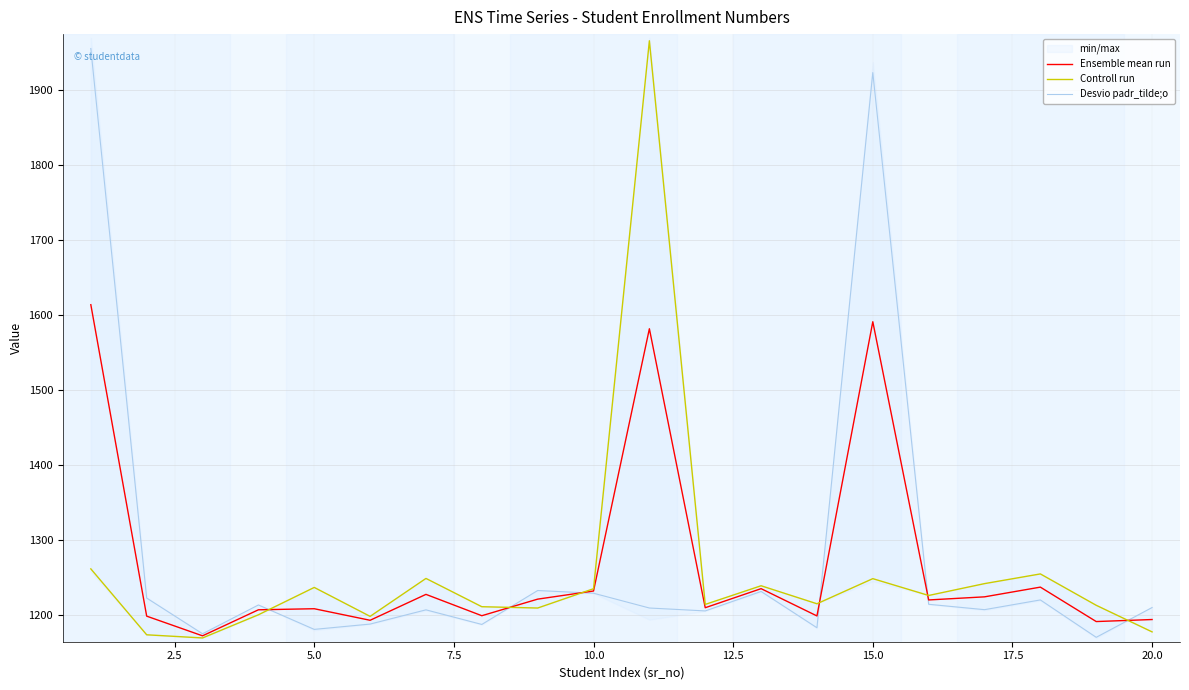

What is the value of the Ensemble mean run point at the 1st from the left?

1614.3